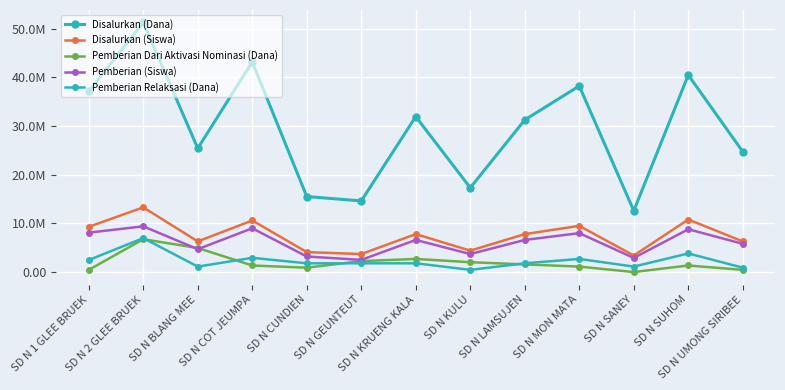

What is the greatest value displayed?

51.3